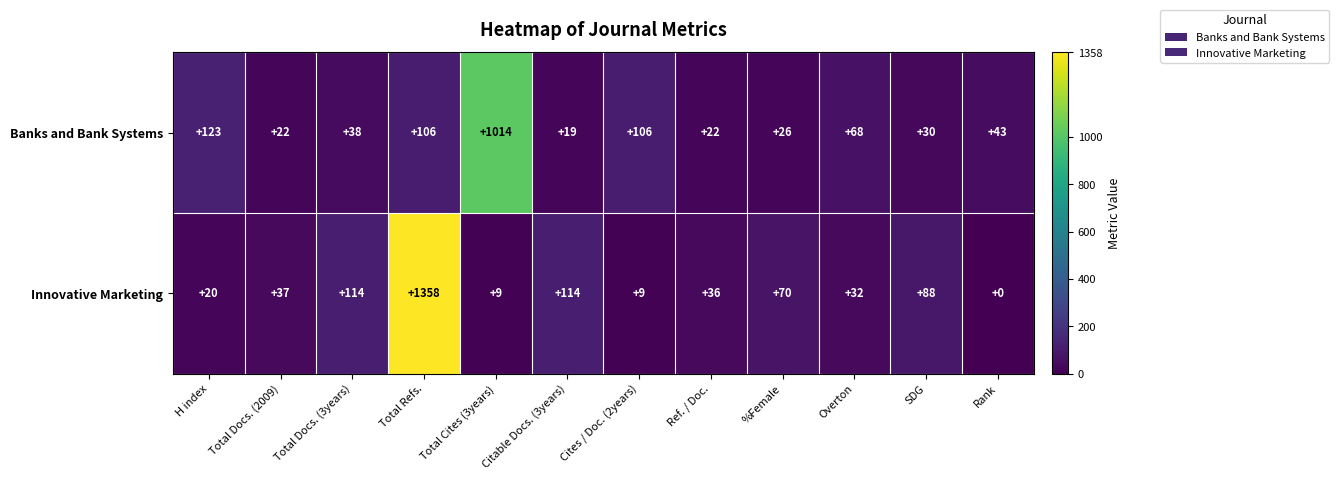

True or false: Banks and Bank Systems has a value of 28 at Citable Docs. (3years).

False